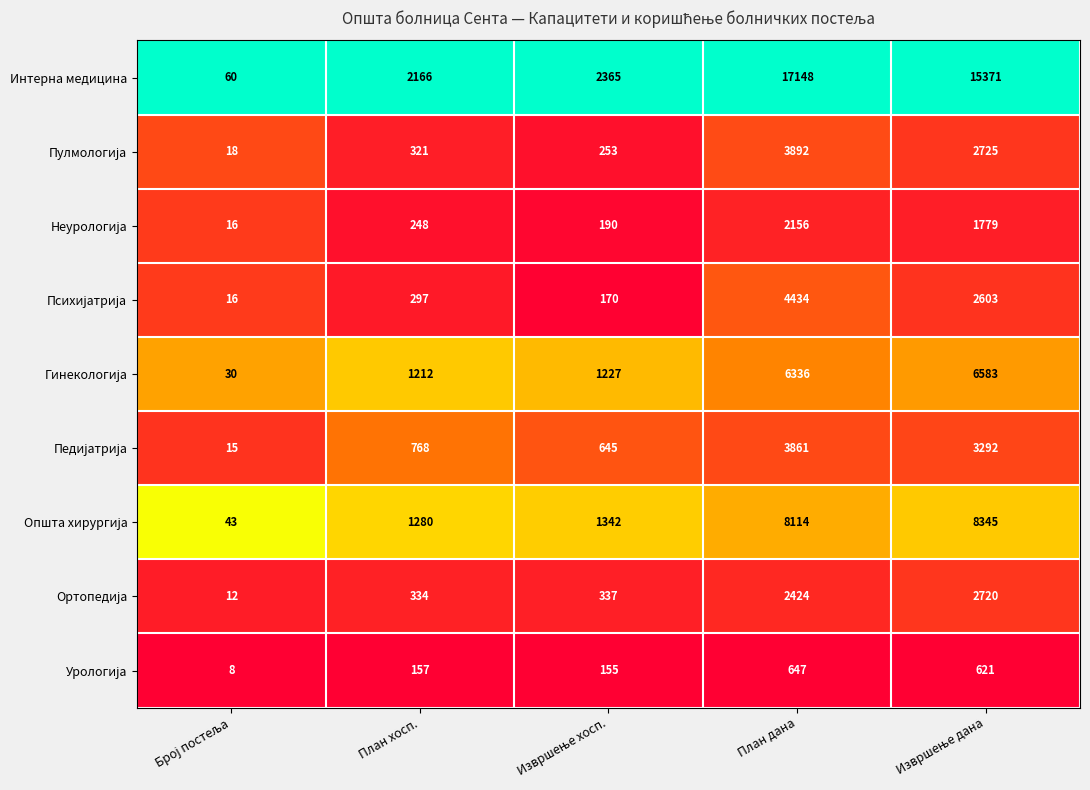

What is the sum of all Интерна медицина values?

37110